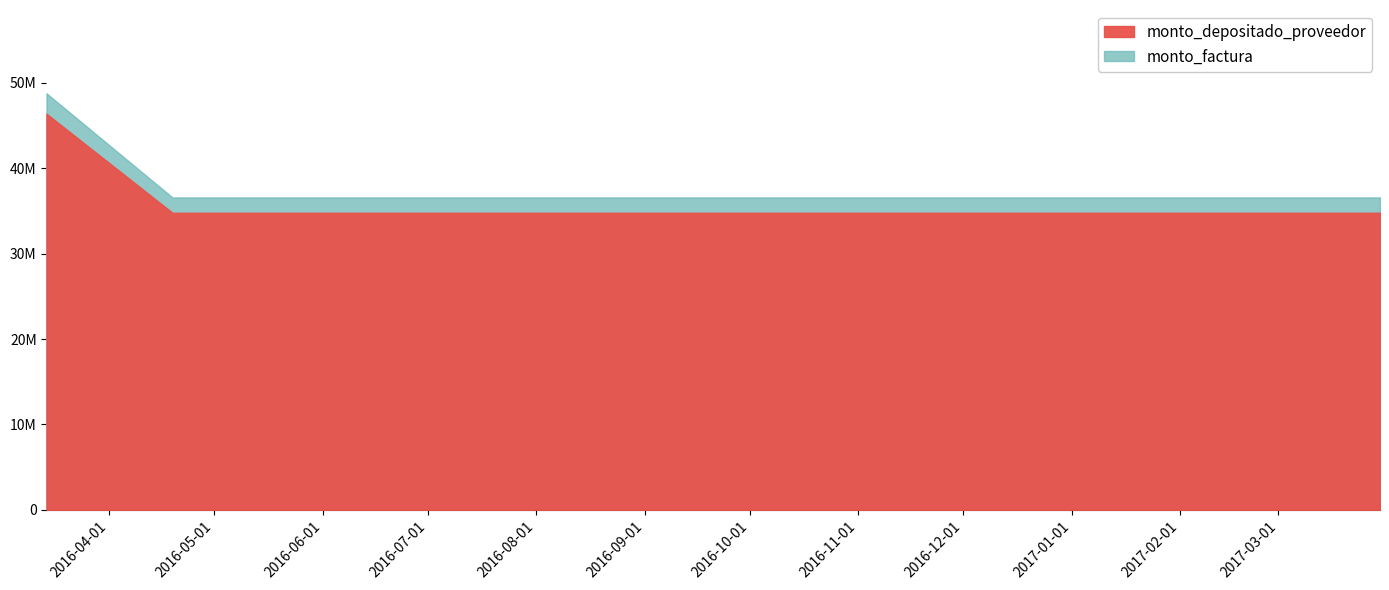

What is the value of the monto_depositado_proveedor point at the 1st from the left?

46395740